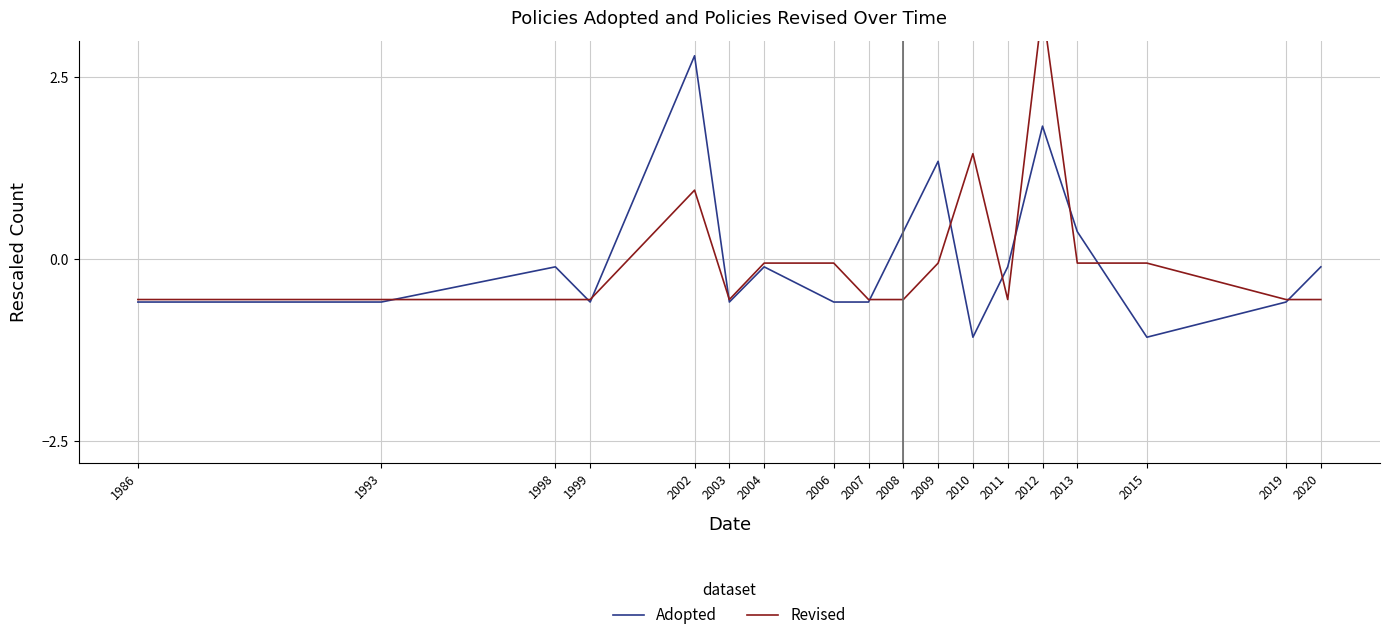

Reading left to right, list all the values displayed in this chart.

Adopted: 1986=-0.6	1993=-0.6	1998=-0.1	1999=-0.6	2002=2.8	2003=-0.6	2004=-0.1	2006=-0.6	2007=-0.6	2008=0.4	2009=1.3	2010=-1.1	2011=-0.1	2012=1.8	2013=0.4	2015=-1.1	2019=-0.6	2020=-0.1
Revised: 1986=-0.6	1993=-0.6	1998=-0.6	1999=-0.6	2002=0.9	2003=-0.6	2004=-0.1	2006=-0.1	2007=-0.6	2008=-0.6	2009=-0.1	2010=1.4	2011=-0.6	2012=3.4	2013=-0.1	2015=-0.1	2019=-0.6	2020=-0.6